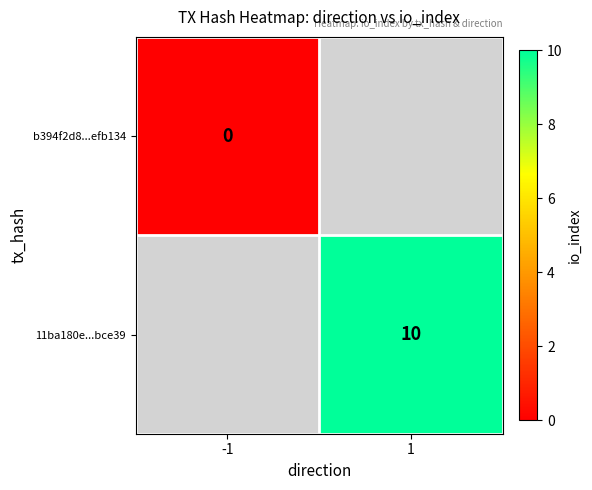

Is it true that 11ba180e...bce39 equals 10 at 1?

True